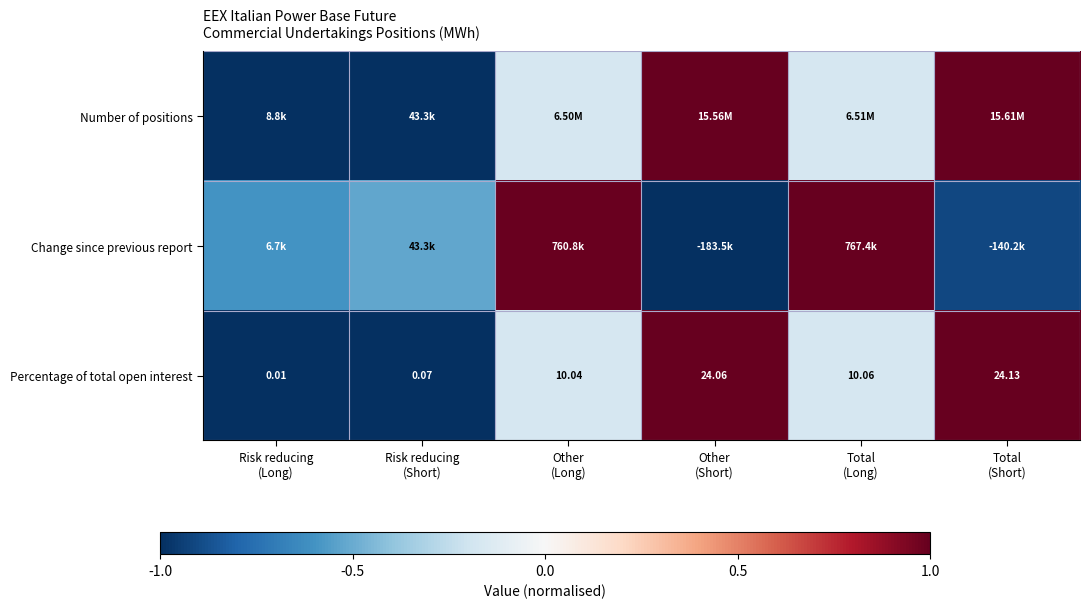

Between Total
(Short) and Total
(Long), which is larger?

Total
(Short)